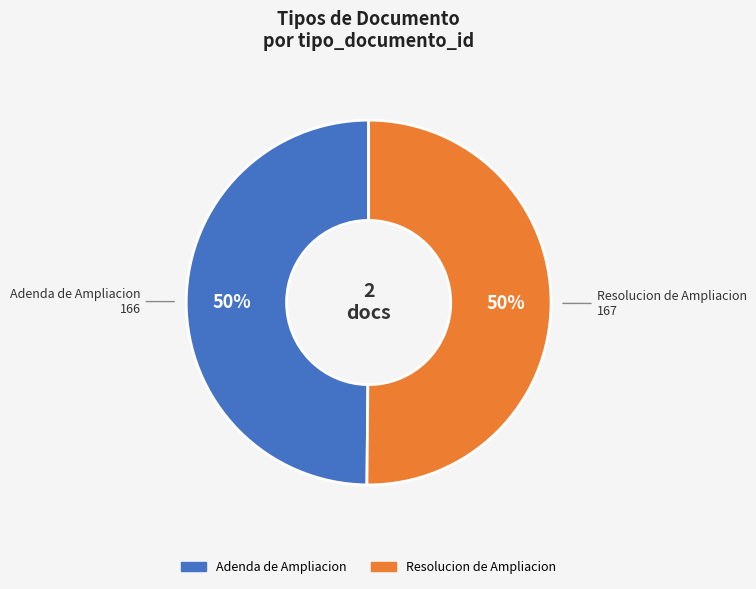

What percentage is the Adenda de Ampliacion slice, to the nearest percent?

50%